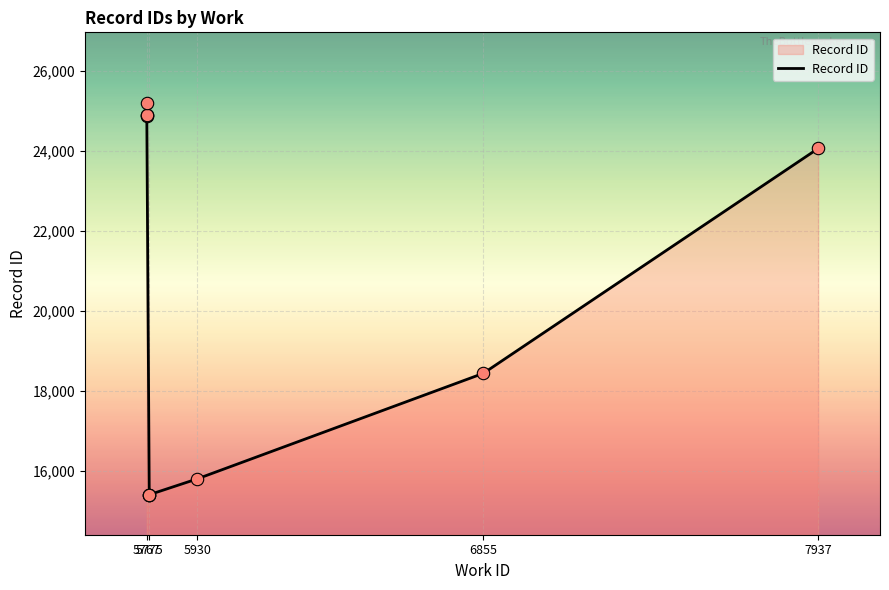

What is the ratio of the value at 5775 to the value at 5767?

0.6